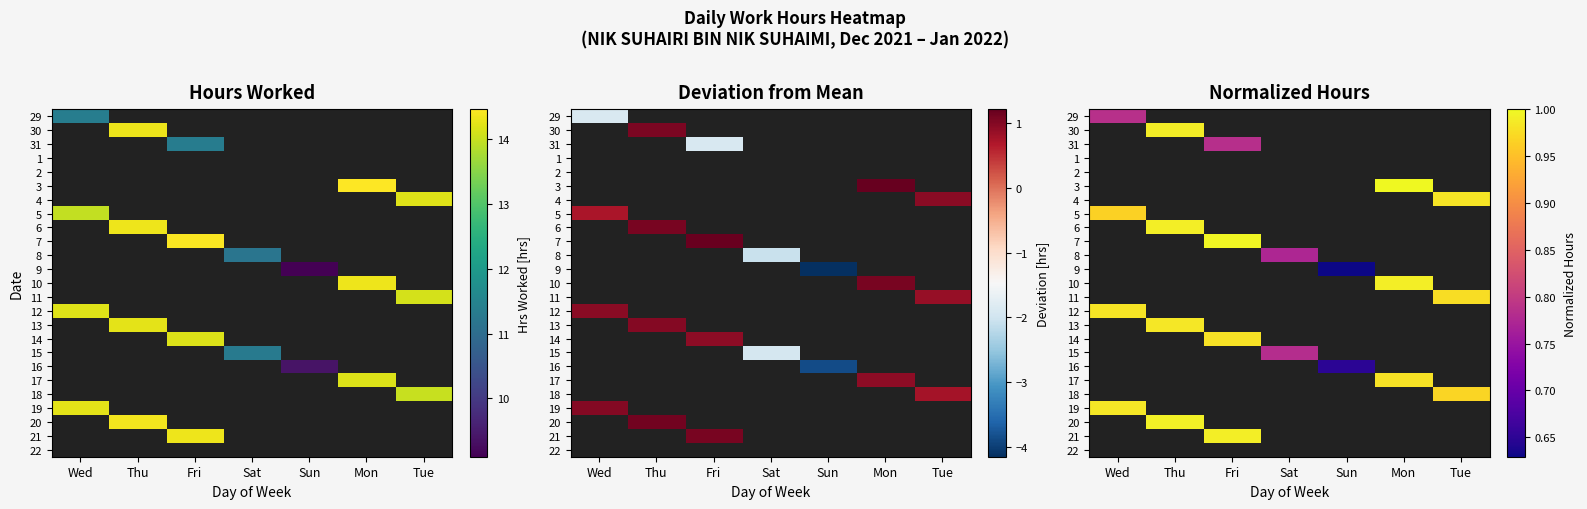

How many series are shown in this chart?

25